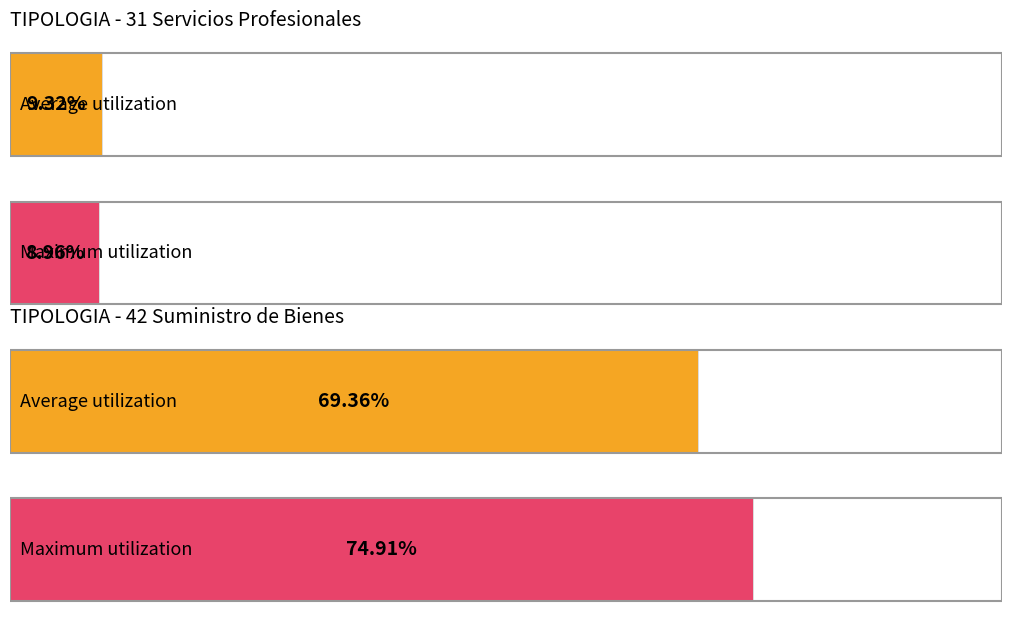

Count the number of data series in this chart.

2